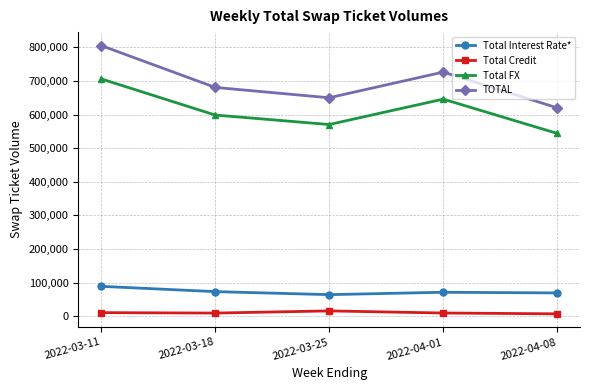

What is the label of the 1st point from the right?

2022-04-08